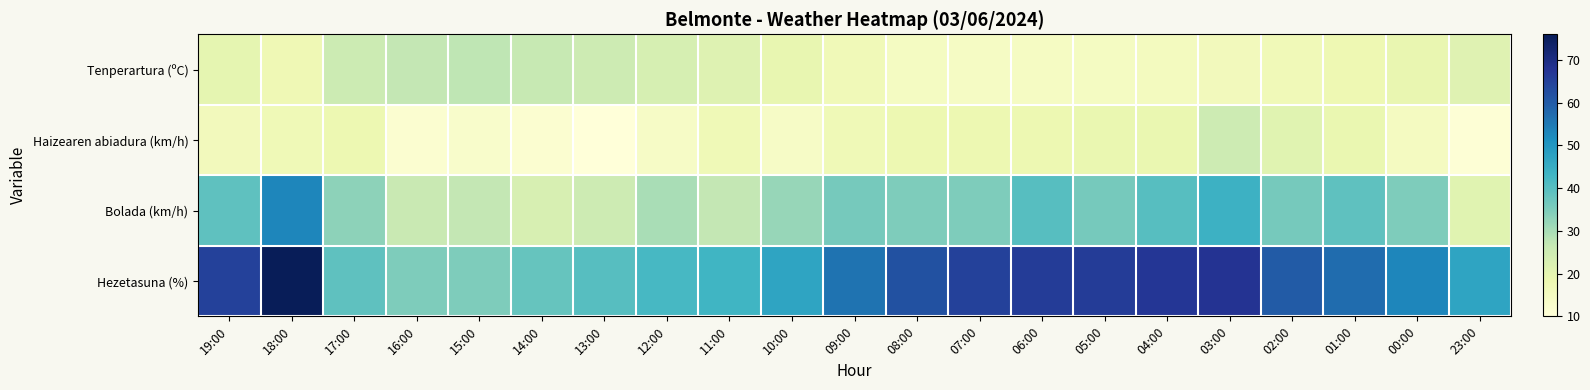

Reading right to left, transcribe all the data shown in this chart.

Tenperartura (ºC): 23:00=21.3	00:00=19.2	01:00=17.8	02:00=16.9	03:00=16.0	04:00=15.3	05:00=14.8	06:00=14.5	07:00=14.2	08:00=14.8	09:00=16.9	10:00=19.4	11:00=21.4	12:00=23.3	13:00=25.1	14:00=26.3	15:00=27.3	16:00=26.9	17:00=25.4	18:00=17.3	19:00=20.0
Haizearen abiadura (km/h): 23:00=11.0	00:00=15.0	01:00=19.0	02:00=21.0	03:00=25.0	04:00=19.0	05:00=19.0	06:00=18.0	07:00=18.0	08:00=18.0	09:00=17.0	10:00=14.0	11:00=17.0	12:00=14.0	13:00=10.0	14:00=12.0	15:00=13.0	16:00=12.0	17:00=18.0	18:00=17.0	19:00=16.0
Bolada (km/h): 23:00=21.0	00:00=35.0	01:00=39.0	02:00=36.0	03:00=44.0	04:00=40.0	05:00=36.0	06:00=40.0	07:00=35.0	08:00=35.0	09:00=36.0	10:00=32.0	11:00=27.0	12:00=30.0	13:00=25.0	14:00=23.0	15:00=27.0	16:00=26.0	17:00=33.0	18:00=53.0	19:00=39.0
Hezetasuna (%): 23:00=47.0	00:00=53.0	01:00=57.0	02:00=60.0	03:00=68.0	04:00=67.0	05:00=66.0	06:00=66.0	07:00=65.0	08:00=62.0	09:00=56.0	10:00=47.0	11:00=43.0	12:00=42.0	13:00=40.0	14:00=38.0	15:00=35.0	16:00=35.0	17:00=39.0	18:00=76.0	19:00=65.0